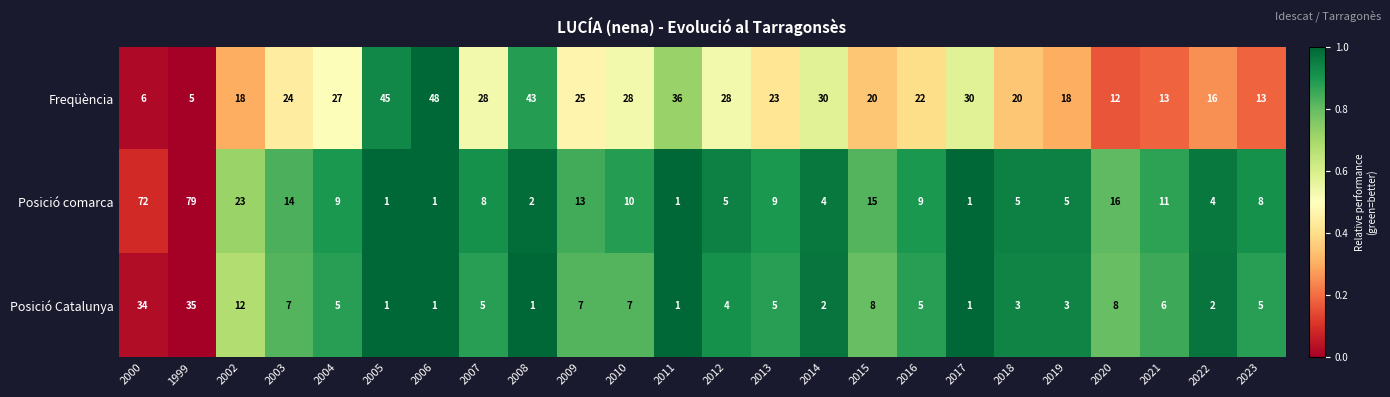

What is the highest value of the Posició comarca series?

79